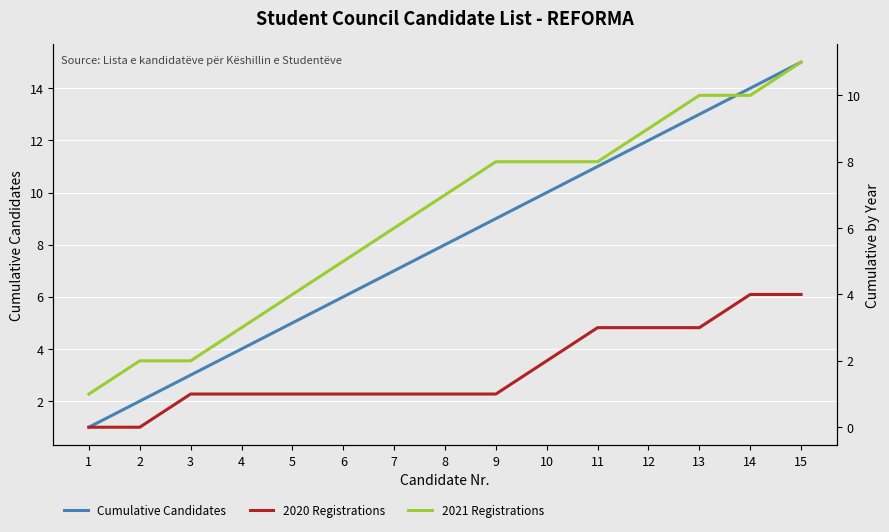

What is the maximum value shown in the chart?

15